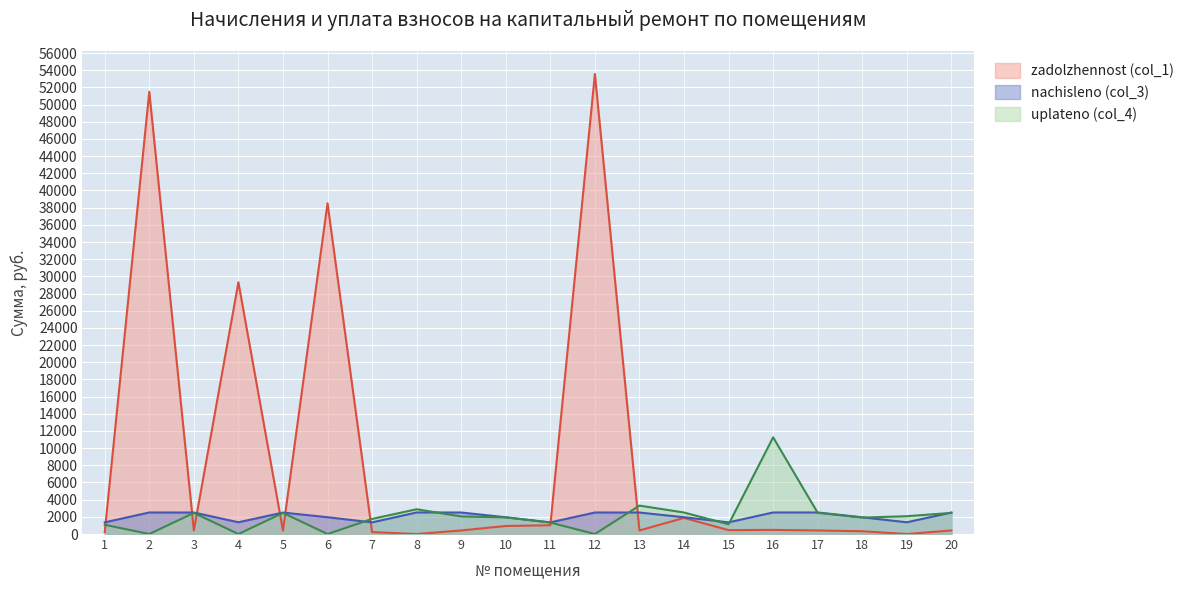

The value of nachisleno (col_3) at 7 is 1354.6. True or false?

True